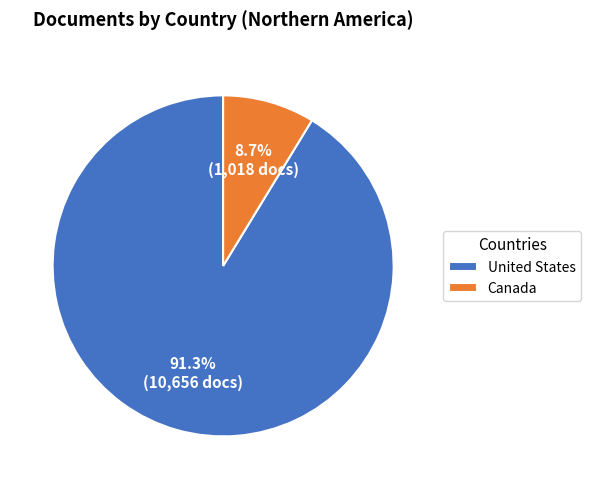

Is it true that Canada is 9% of the pie?

True